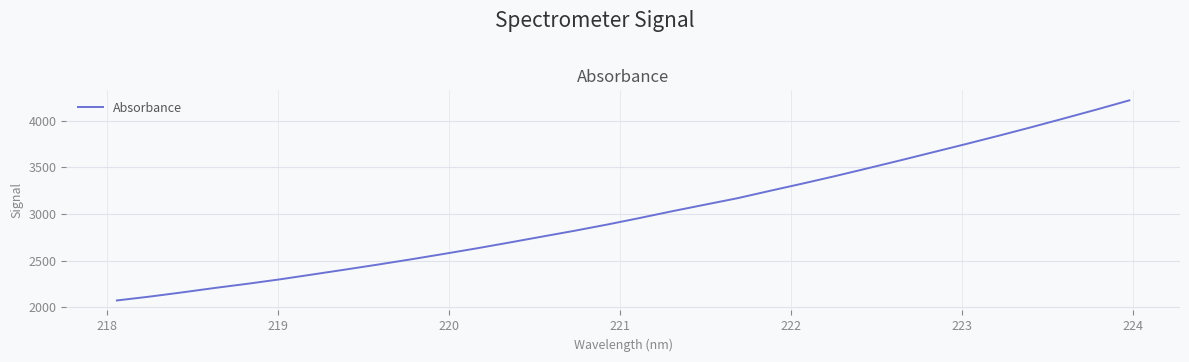

How many lines are shown in the chart?

1